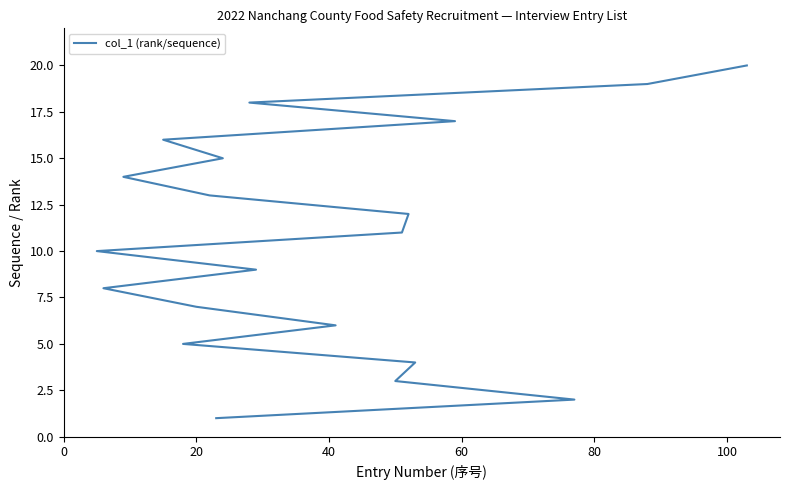

True or false: the data shows 8 at 80.

False